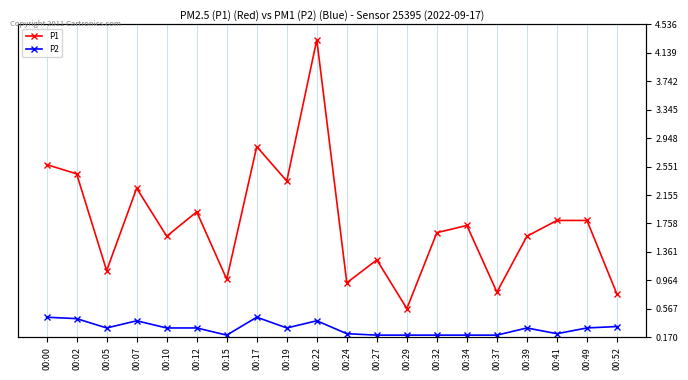

Which series has the largest total across all categories?

P1